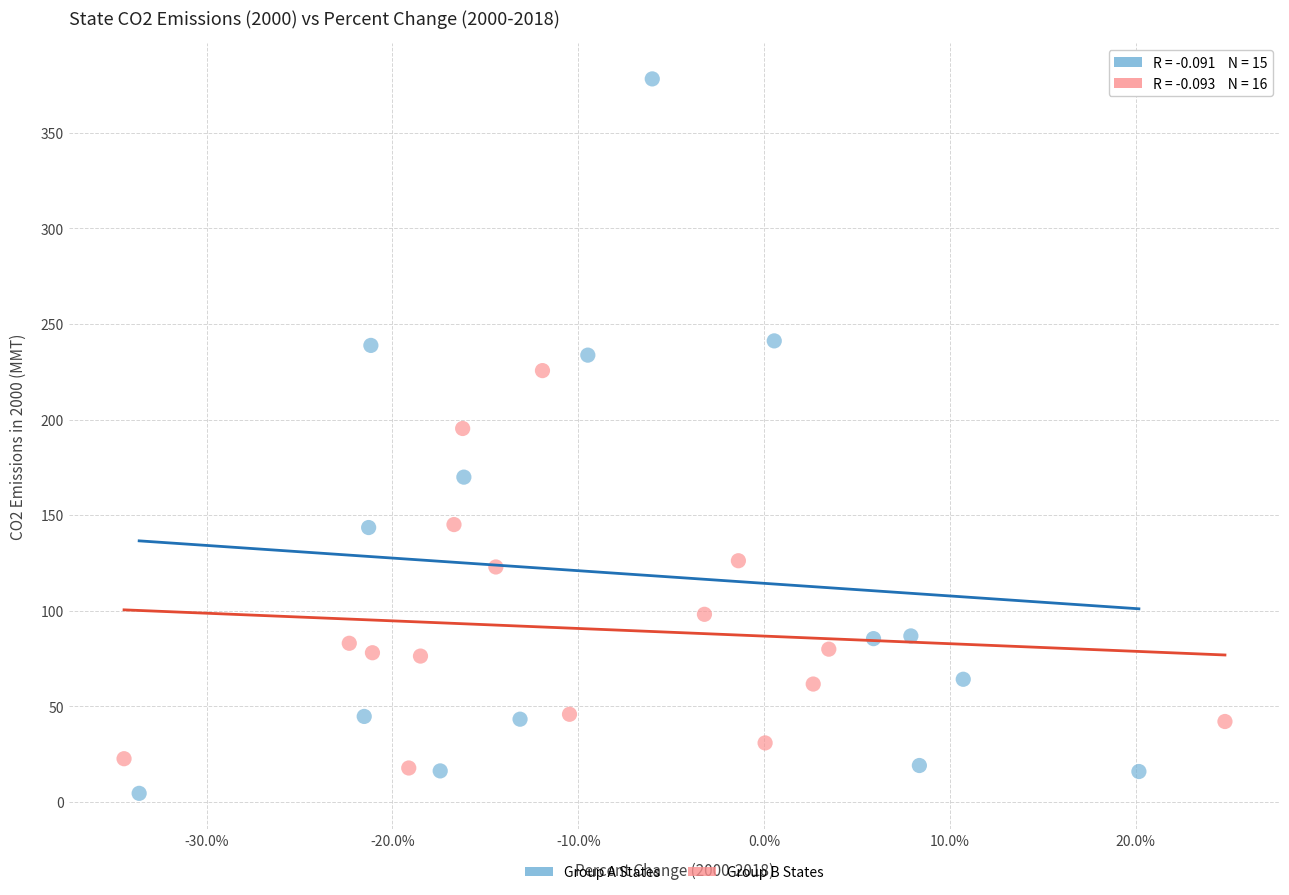

Which series has the widest spread of Y values?

Group A States